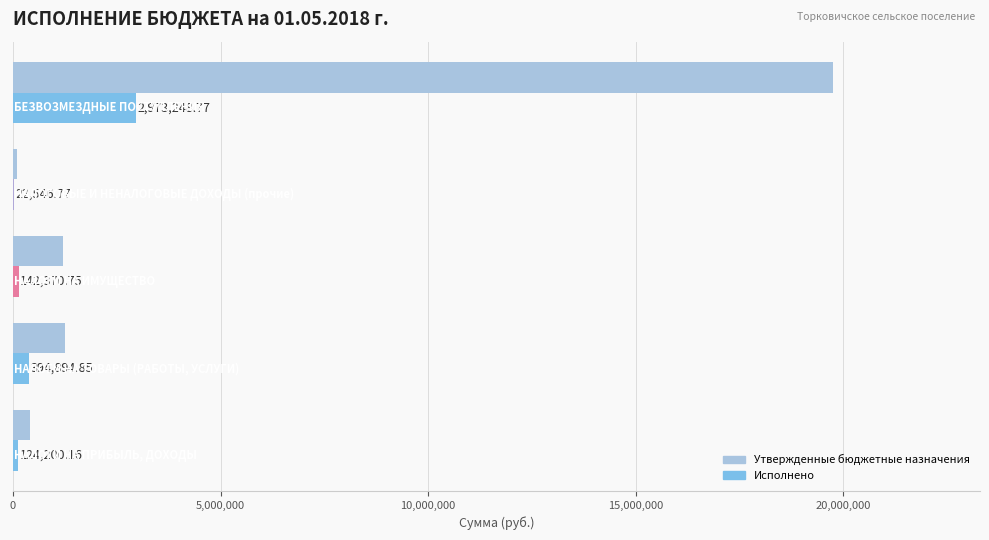

How many data points does each series have?

5